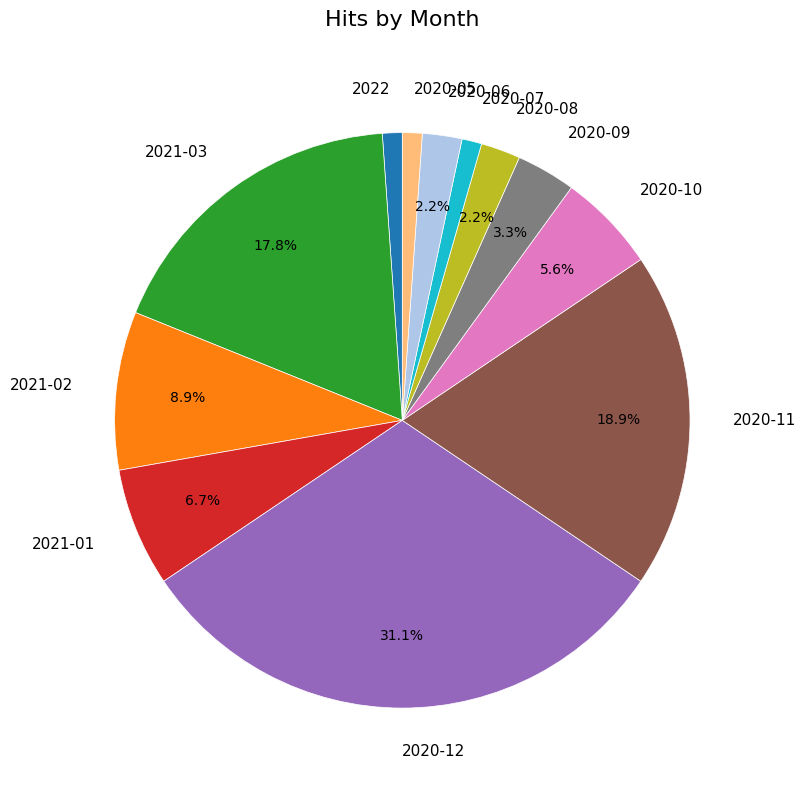

To the nearest percent, what percentage of the pie is 2020-11?

19%